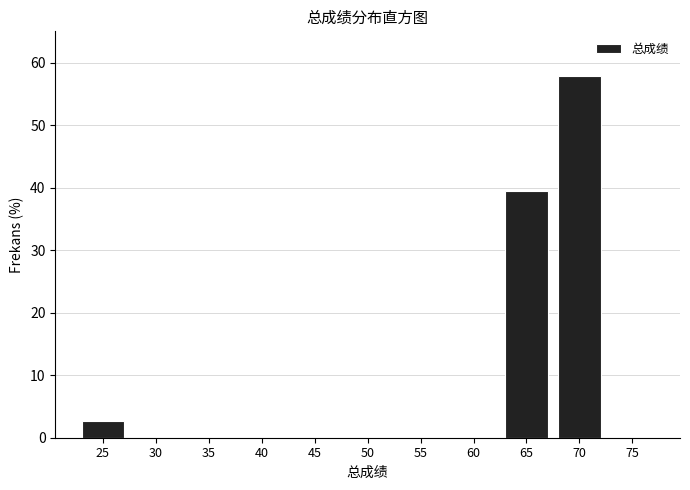

Reading right to left, extract all data points from this chart.

75=0.0	70=57.9	65=39.5	60=0.0	55=0.0	50=0.0	45=0.0	40=0.0	35=0.0	30=0.0	25=2.6